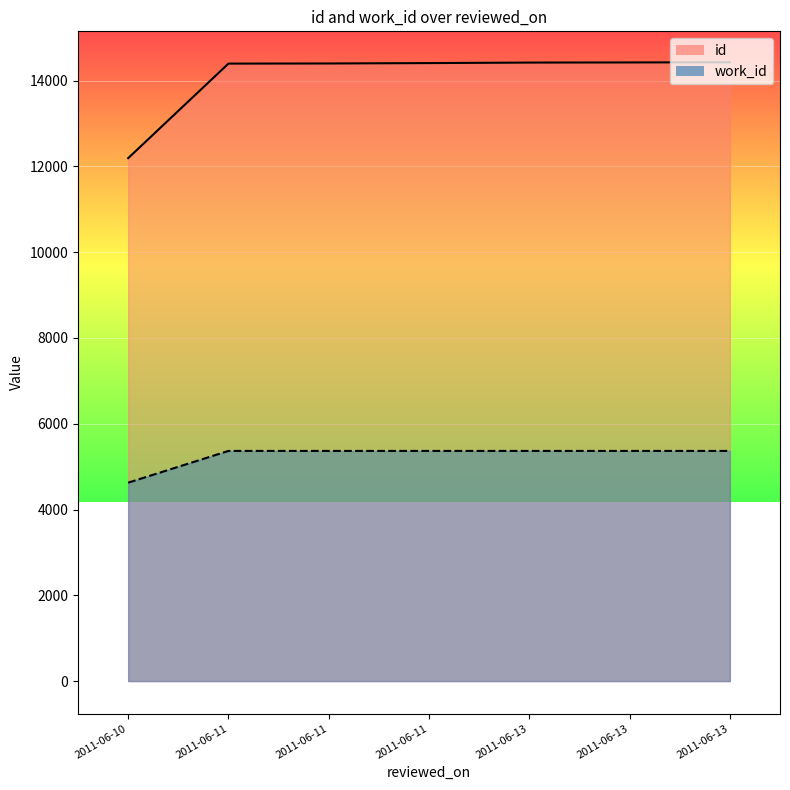

Reading left to right, transcribe all the data shown in this chart.

id: 2011-06-10=12192	2011-06-11=14396	2011-06-11=14399	2011-06-11=14408	2011-06-13=14420	2011-06-13=14423	2011-06-13=14427
work_id: 2011-06-10=4626	2011-06-11=5366	2011-06-11=5366	2011-06-11=5366	2011-06-13=5366	2011-06-13=5366	2011-06-13=5366